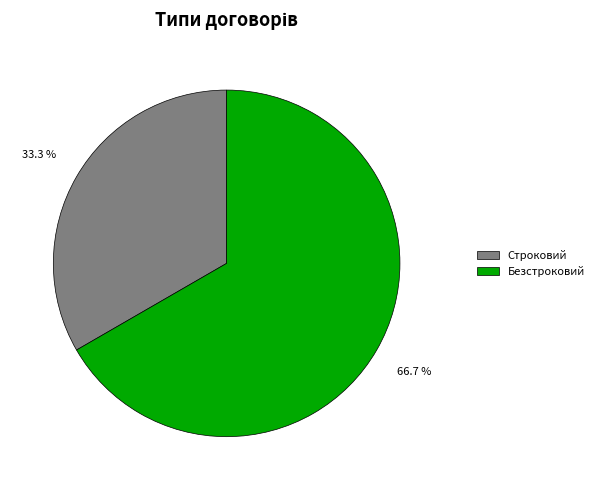

What is the total percentage of Безстроковий and Строковий?

100.0%